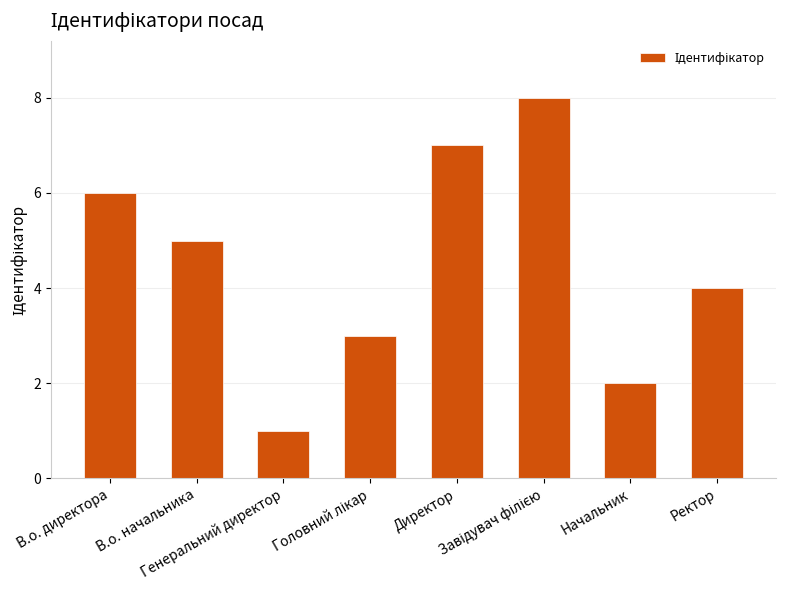

What is the sum of all values?

36